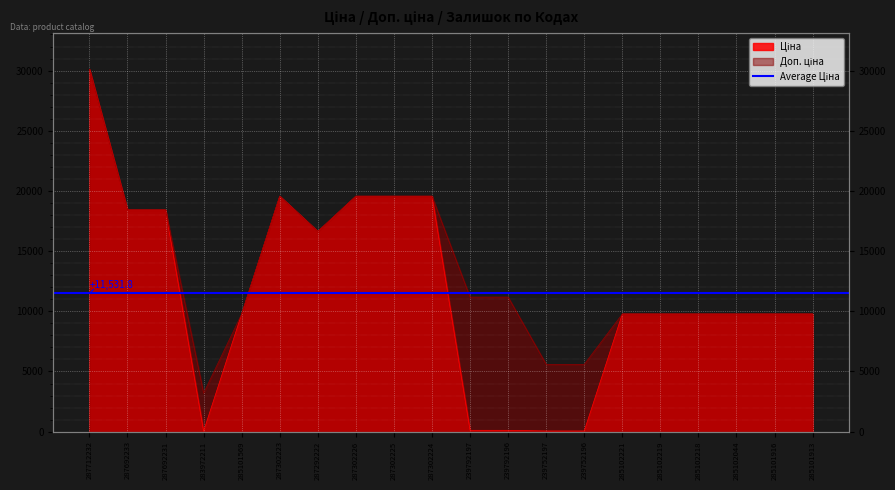

Reading left to right, extract all data points from this chart.

Ціна: 287712232=30102.8	287692233=18420.9	287692231=18420.9	283972211=32.0	285101569=9775.5	287302223=19564.9	287292222=16636.8	287302226=19564.9	287302225=19564.9	287302224=19564.9	239792197=111.8	239792196=111.8	239752197=55.9	239752196=55.9	285102221=9775.5	285102219=9775.5	285102218=9775.5	285102044=9775.5	285101916=9775.5	285101913=9775.5
Доп. ціна: 287712232=30102.8	287692233=18420.9	287692231=18420.9	283972211=3205.0	285101569=9775.5	287302223=19564.9	287292222=16636.8	287302226=19564.9	287302225=19564.9	287302224=19564.9	239792197=11182.0	239792196=11182.0	239752197=5591.0	239752196=5591.0	285102221=9775.5	285102219=9775.5	285102218=9775.5	285102044=9775.5	285101916=9775.5	285101913=9775.5